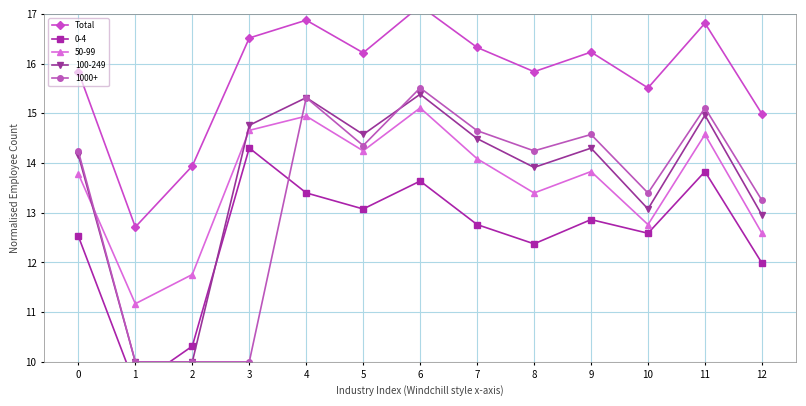

What is the greatest value displayed?

17.2